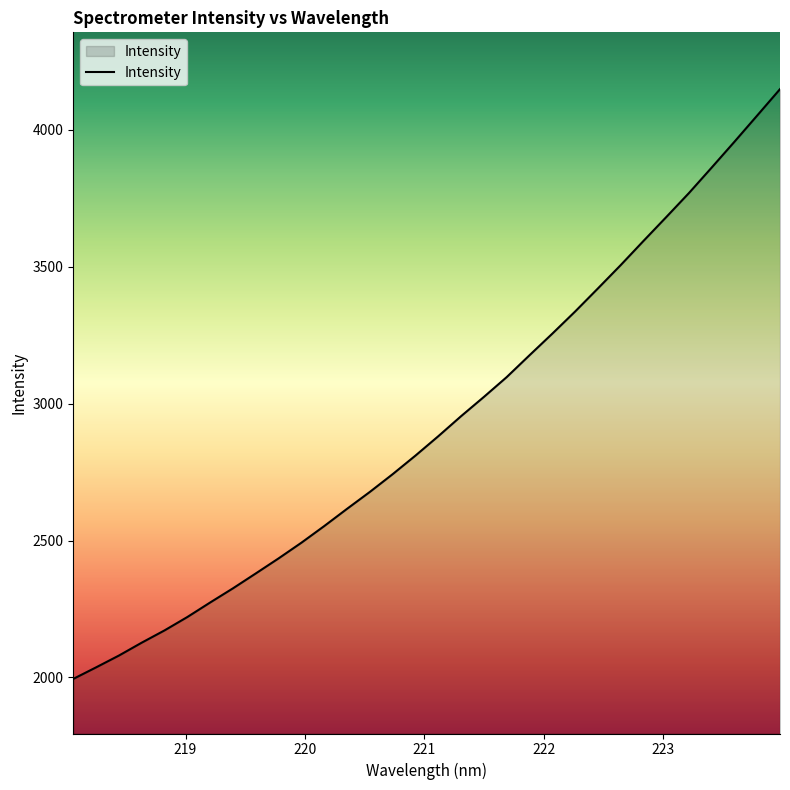

What is the difference between the maximum and minimum values?

2154.6